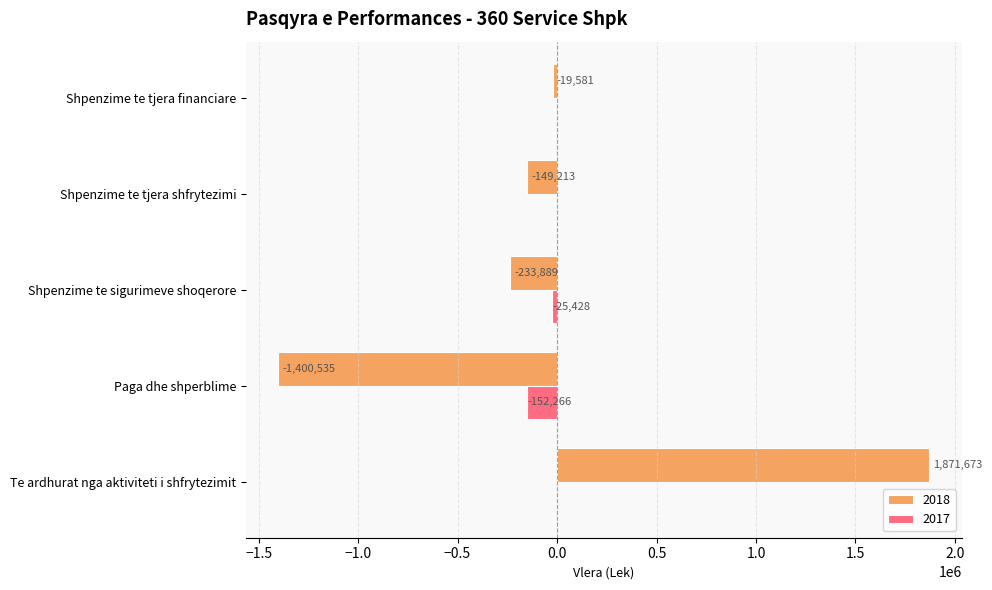

What is the sum of all 2017 values?

-177694